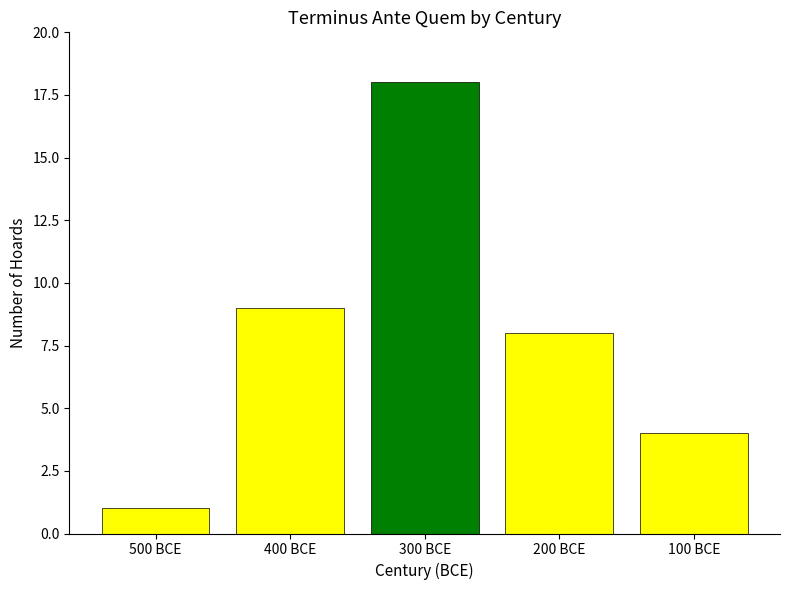

How many values are below 8?

2